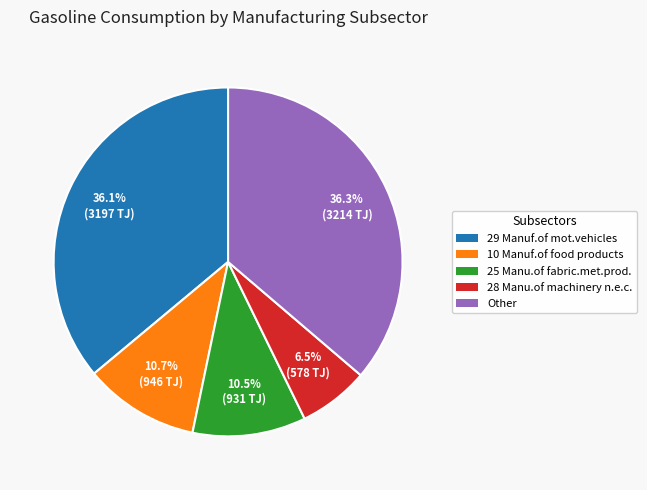

Combined, do 25 Manu.of fabric.met.prod. and 29 Manuf.of mot.vehicles account for over 50%?

No